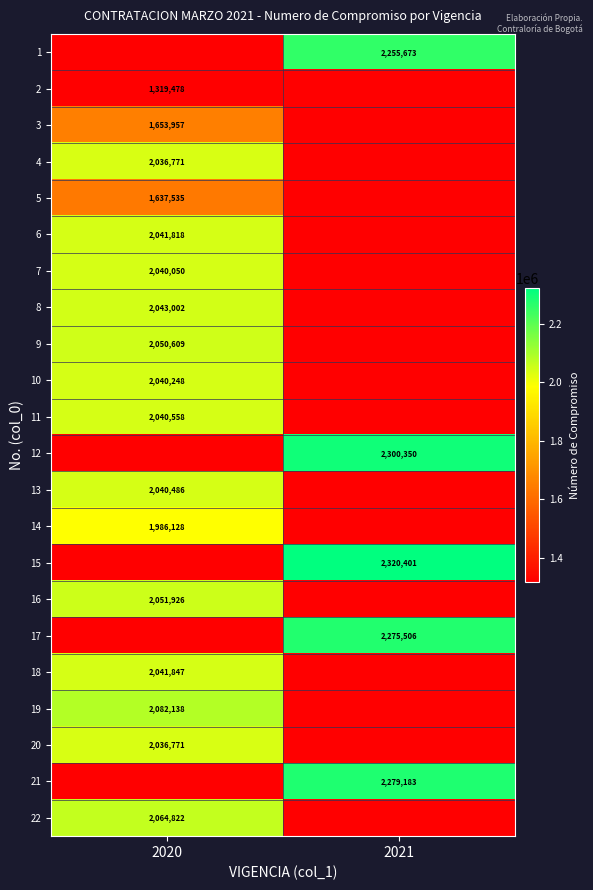

Is it true that 14 equals 682504 at 2020?

False